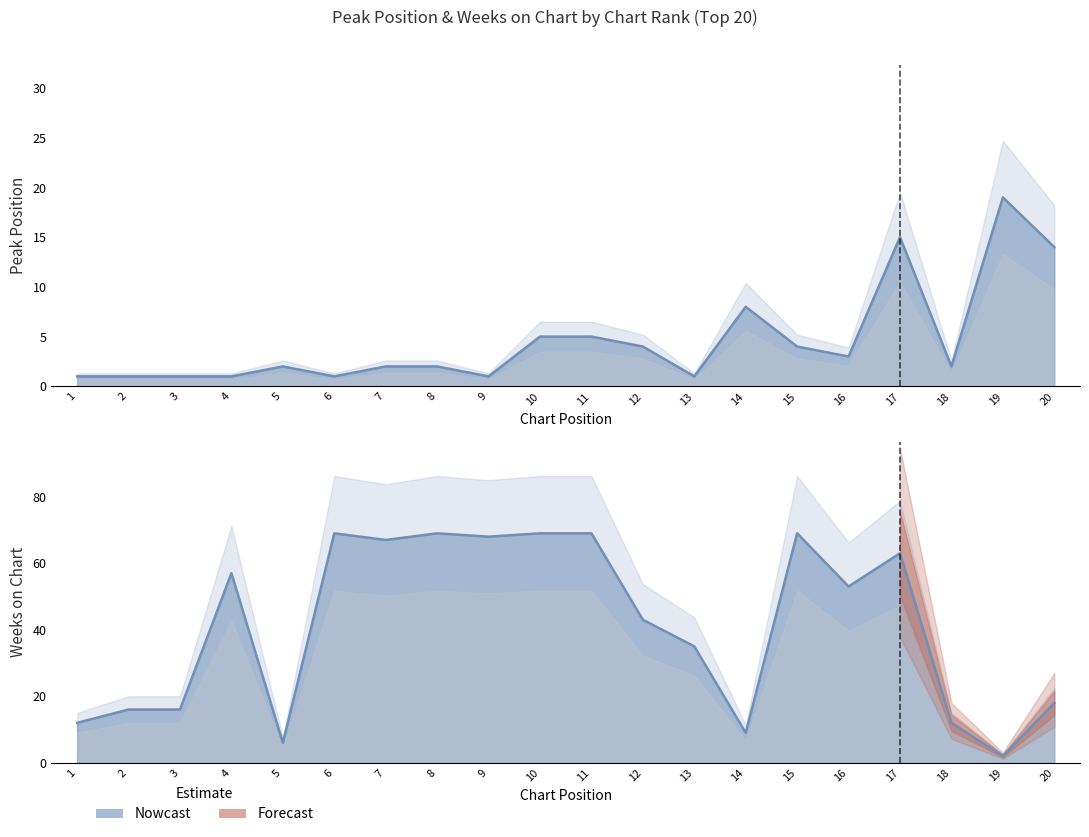

How many intersections are there between Peak Position and Weeks on Chart?

2